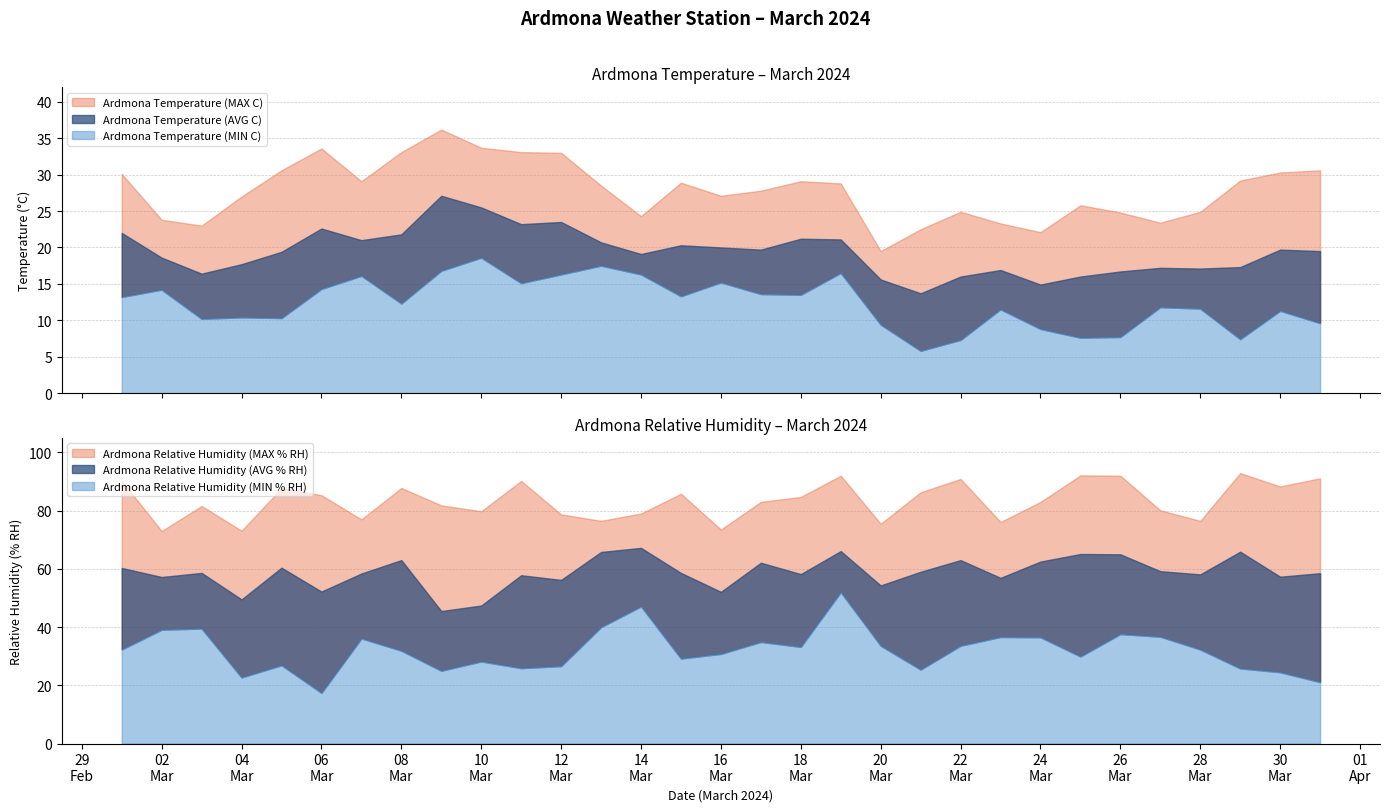

At which label is Ardmona Relative Humidity (MAX % RH) closest to 82?

09/03/2024